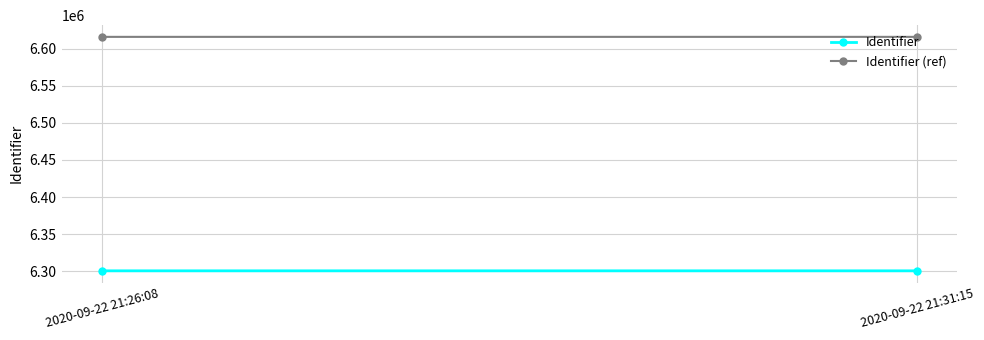

List the series in order of their overall mean, lowest first.

Identifier, Identifier (ref)